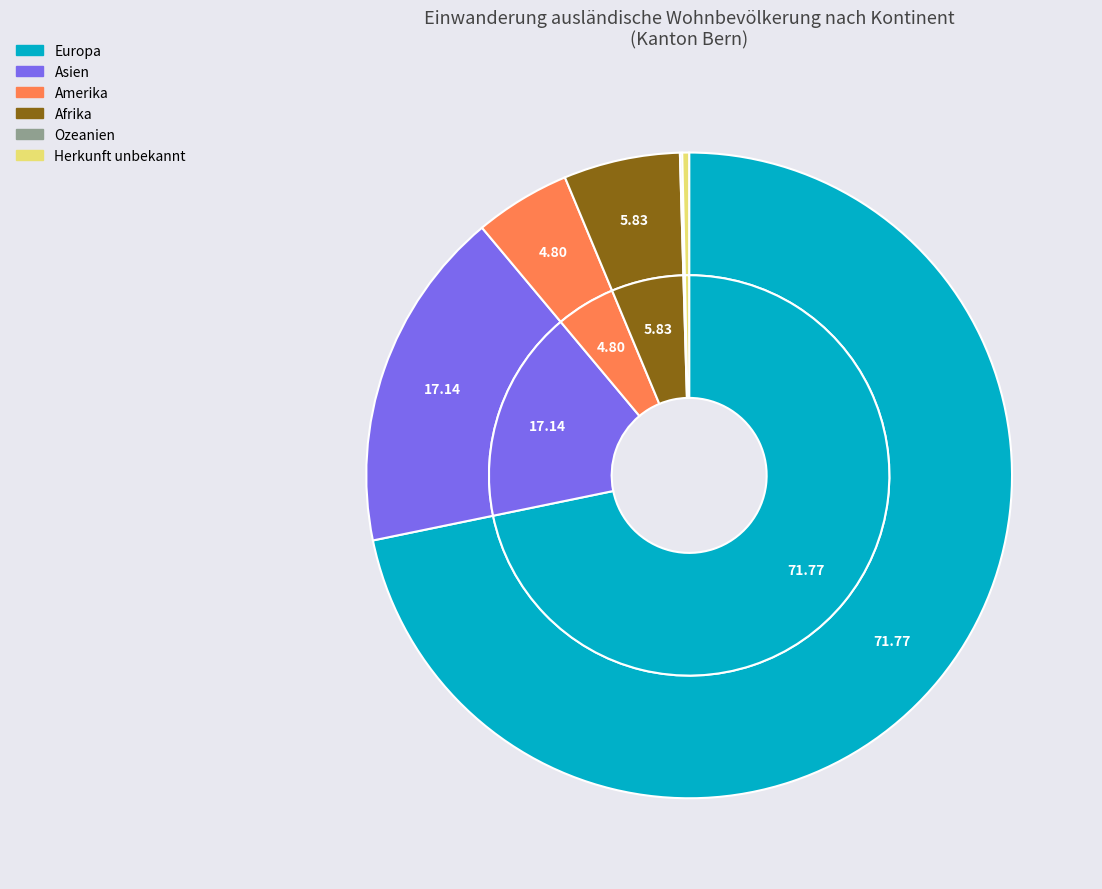

Which category has the biggest portion of the pie?

Europa